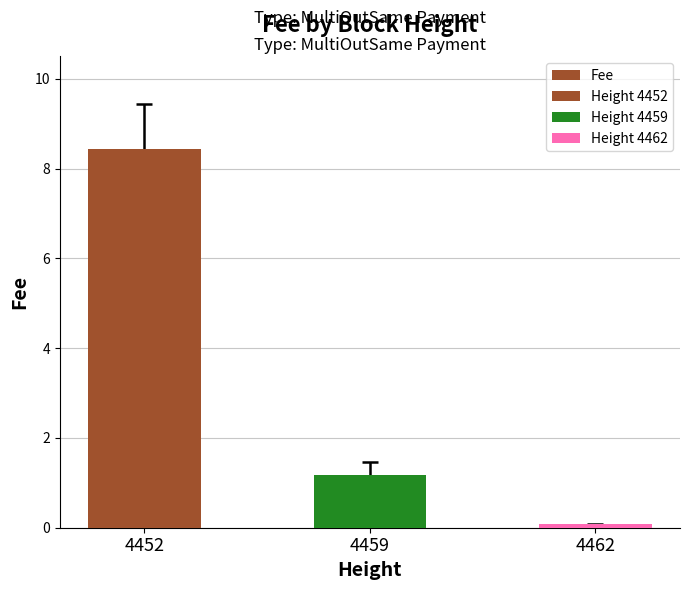

How many data points are less than 1?

1